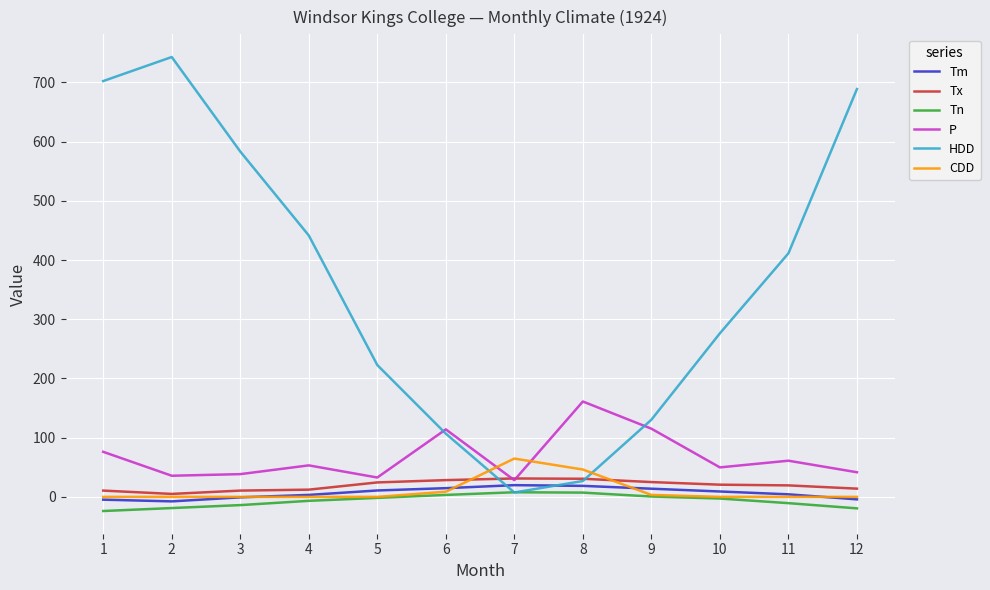

Which series has the largest total across all categories?

HDD